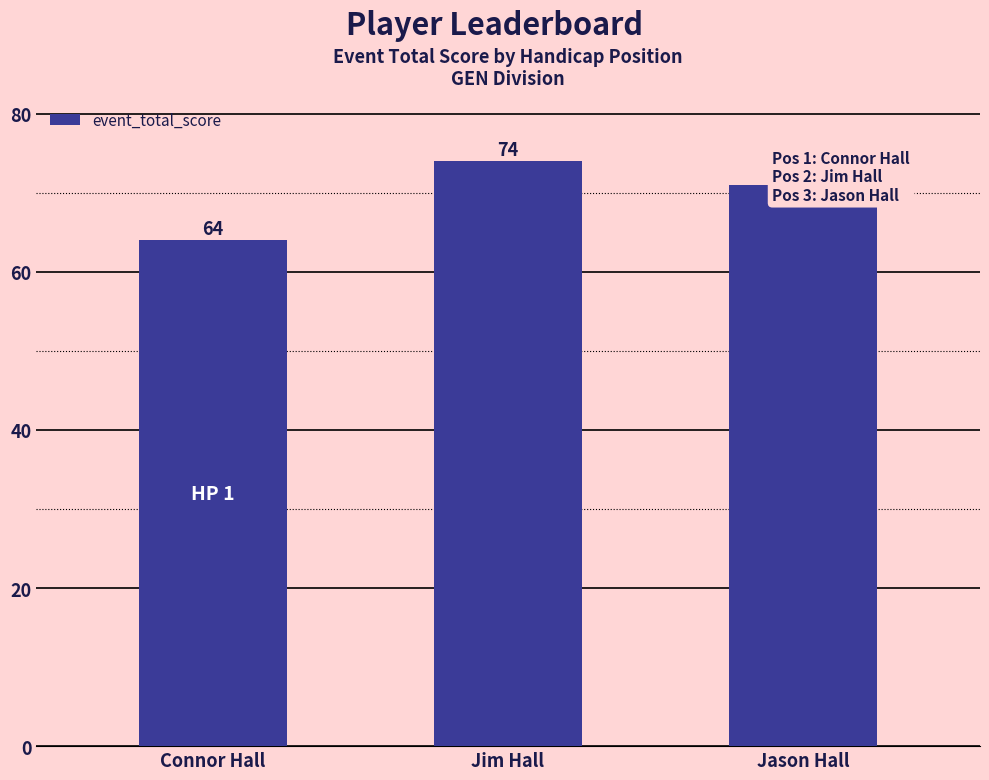

What is the value of the 3rd bar from the left?

71